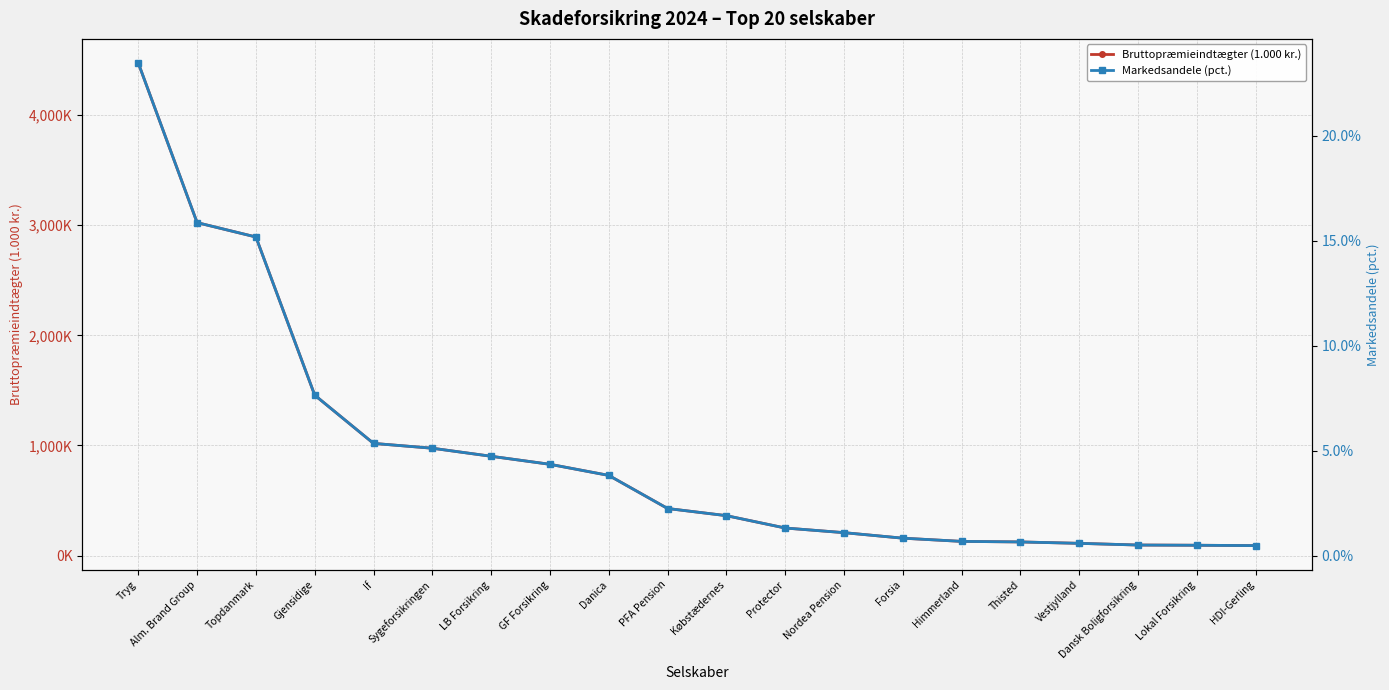

The value of Bruttopræmieindtægter (1.000 kr.) at Alm. Brand Group is 3022786.0. True or false?

True